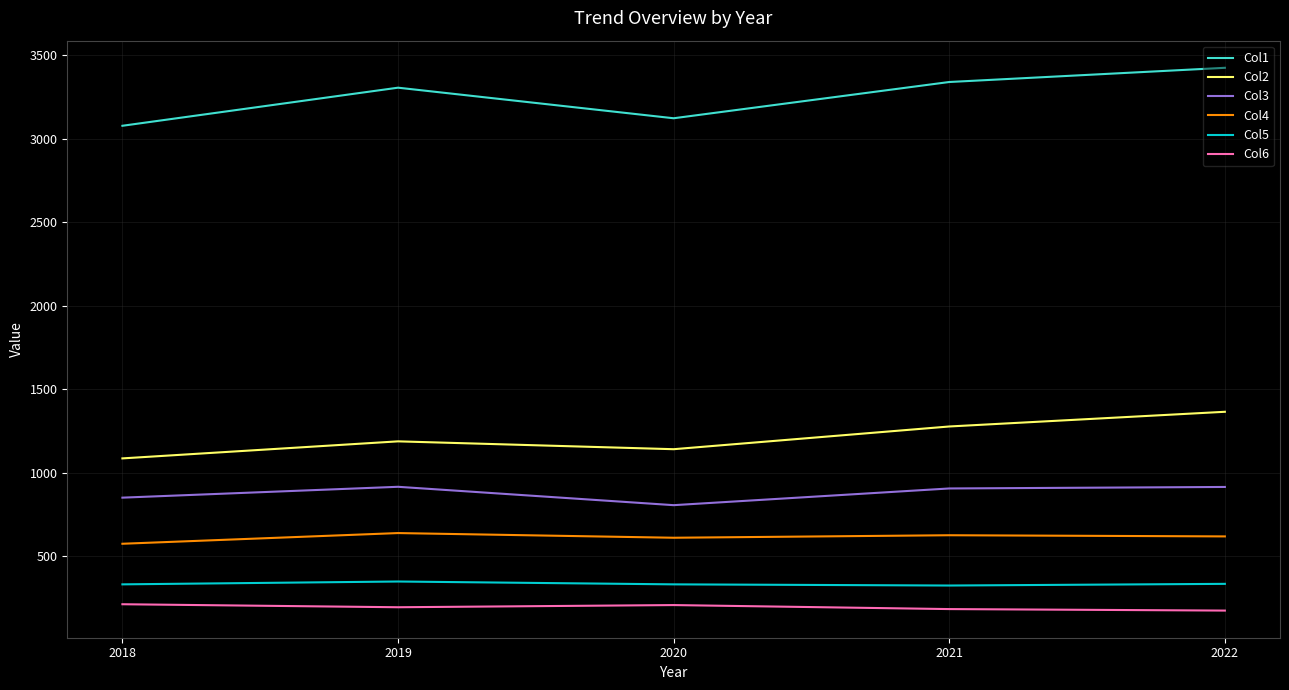

True or false: Col1 and Col6 cross at least once.

False